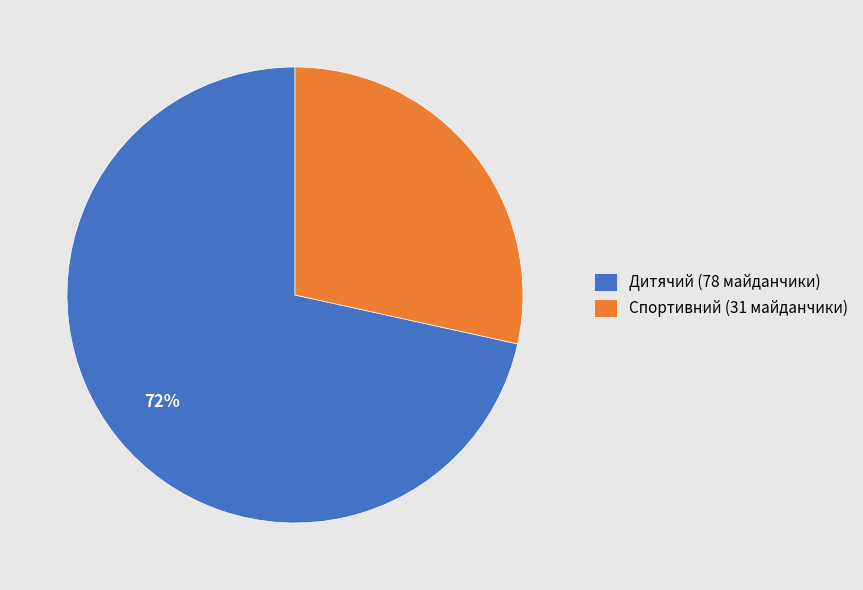

The Дитячий slice represents 72% of the pie. True or false?

True